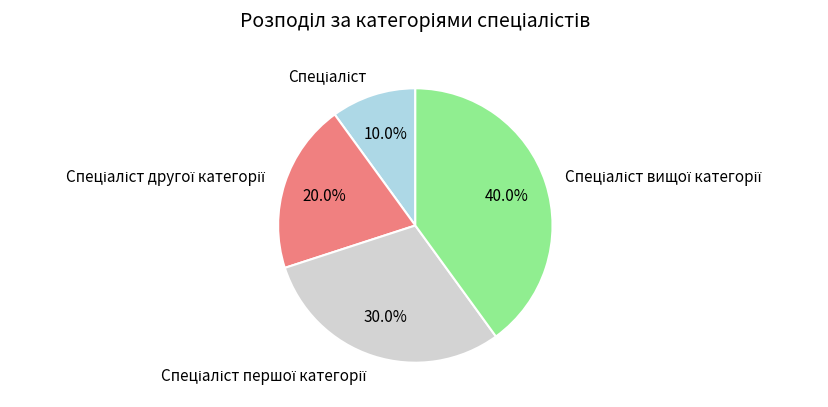

Is there any slice that represents more than half of the pie?

No